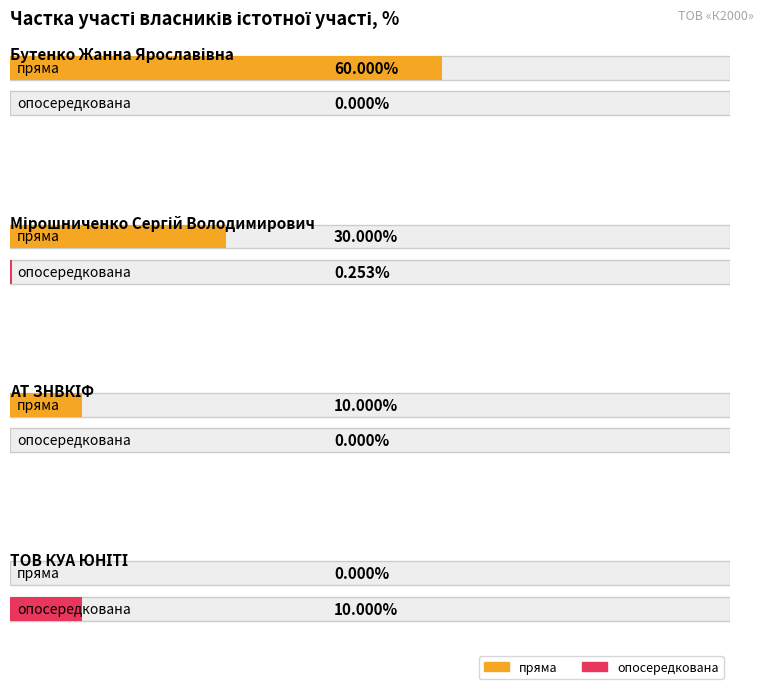

At which category does the chart reach its peak across all series?

Бутенко Жанна Ярославівна